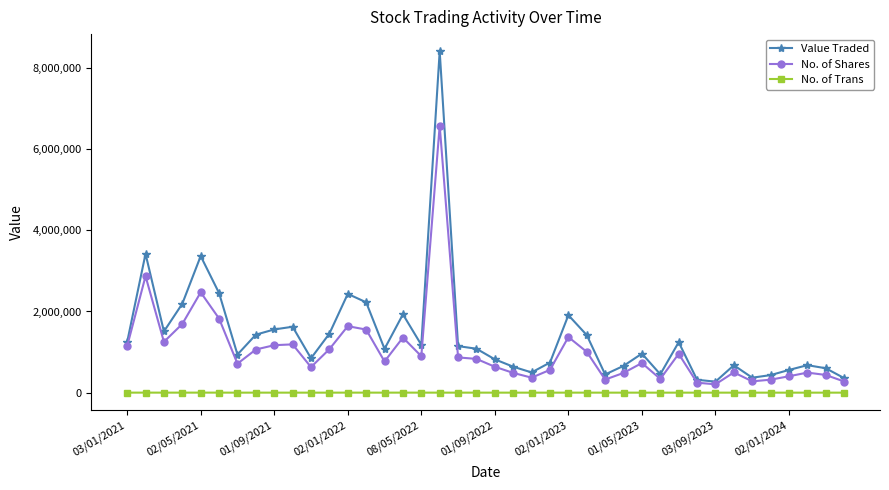

What is the sum of all Value Traded values?

55580717